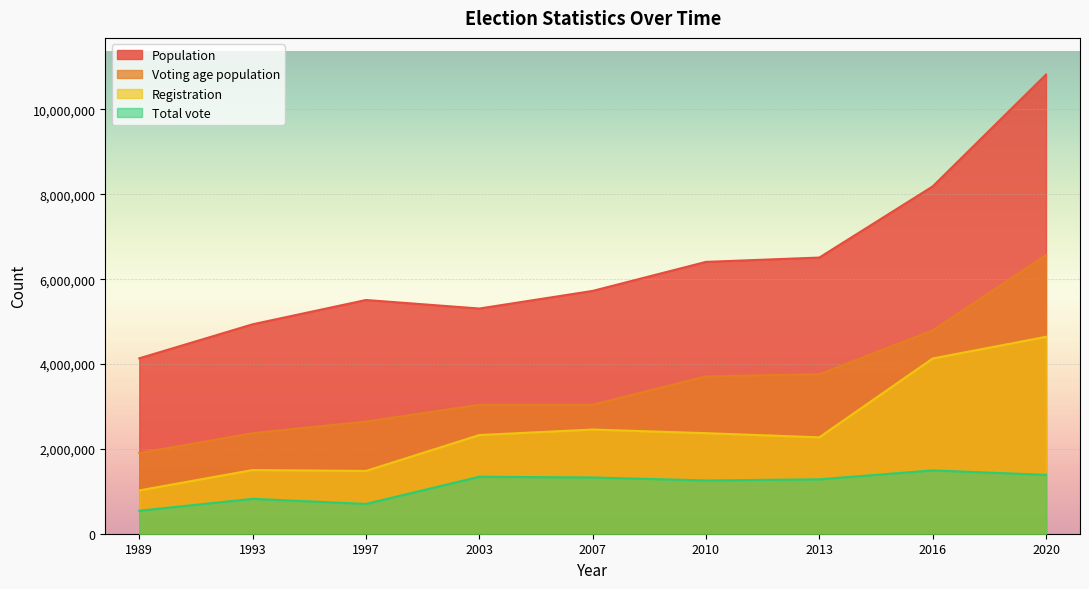

True or false: Total vote and Population intersect in this chart.

False